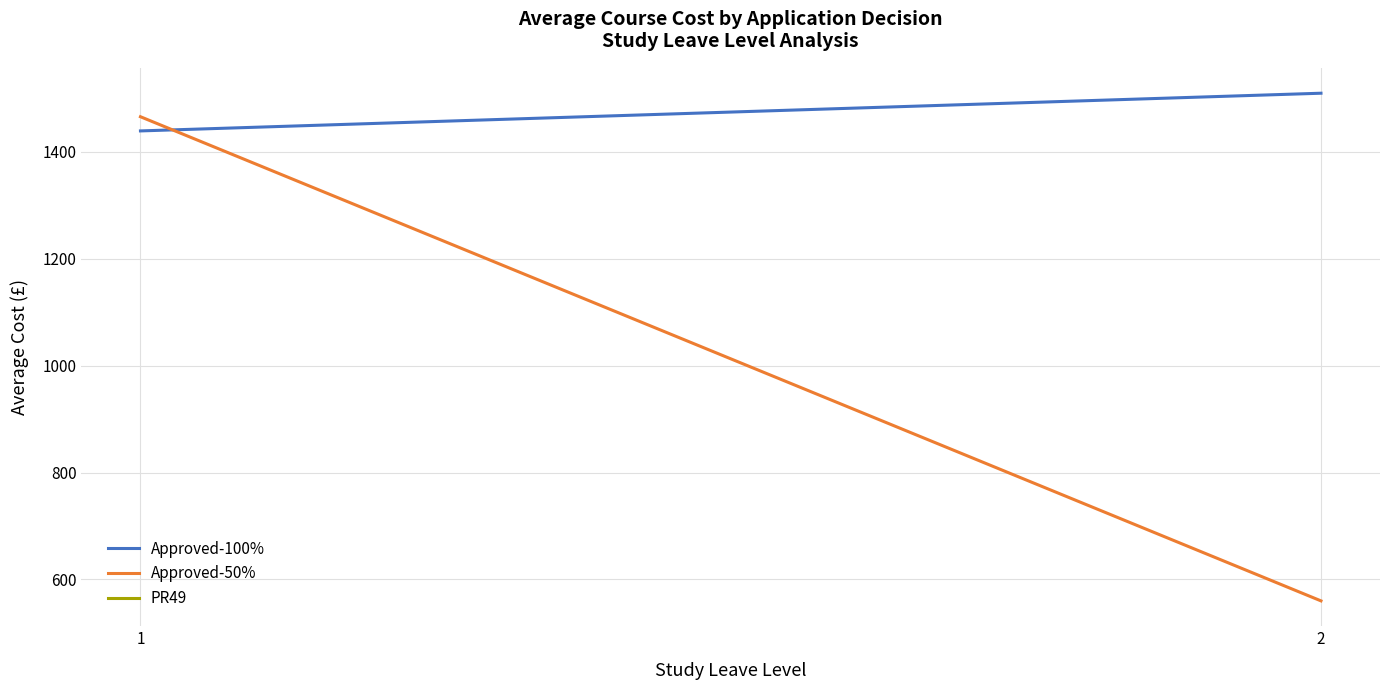

At which category is the sum across all series the highest?

1